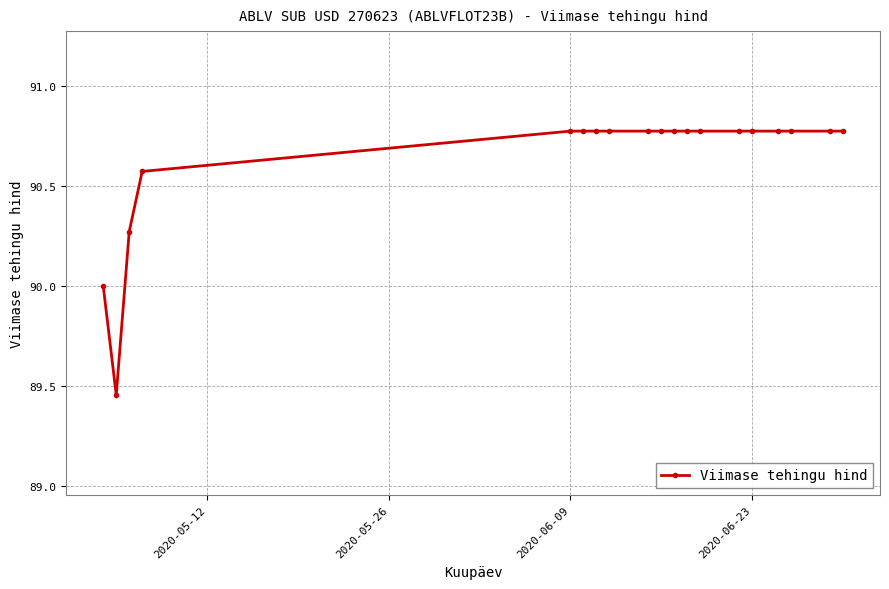

What is the value of the 5th point from the left?

90.8